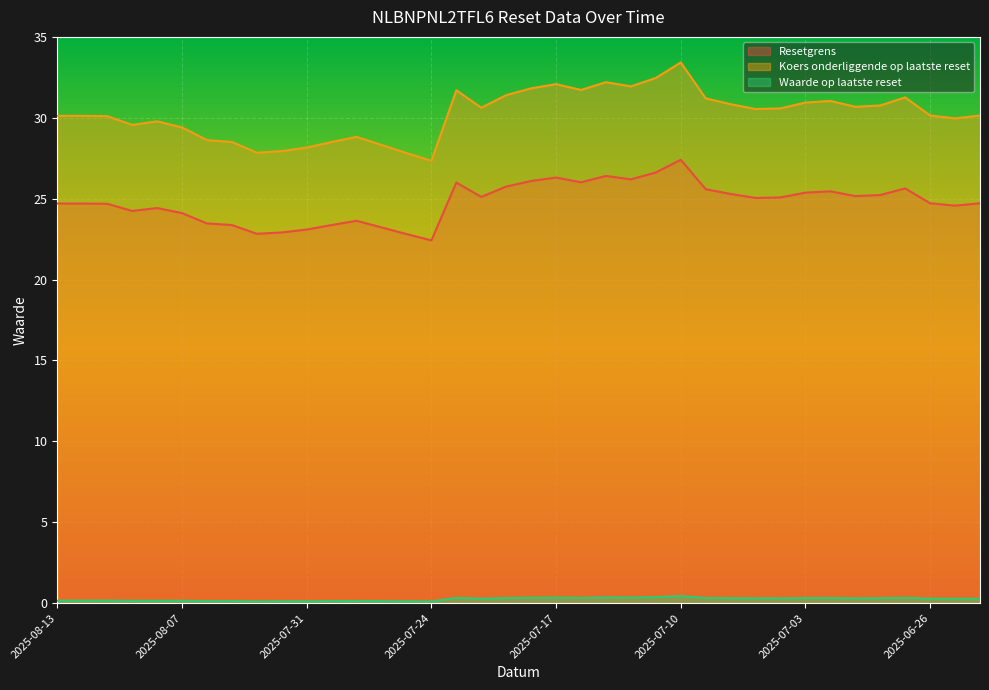

True or false: Koers onderliggende op laatste reset and Resetgrens cross at least once.

False